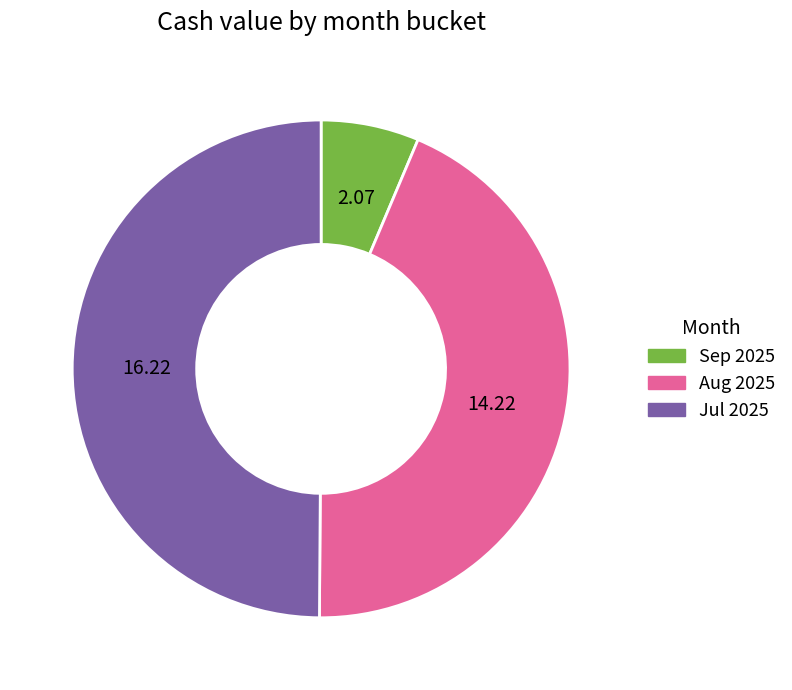

Combined, do Sep 2025 and Jul 2025 account for over 50%?

Yes